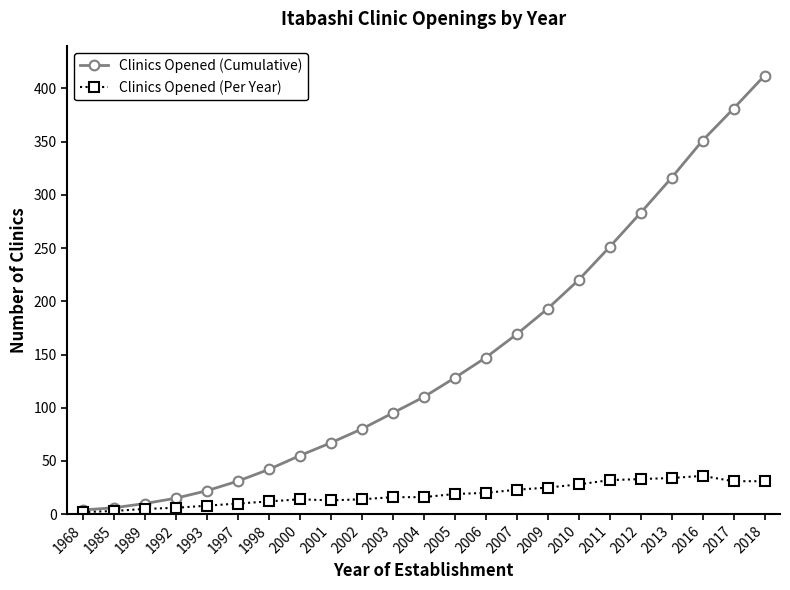

How many series are shown in this chart?

2